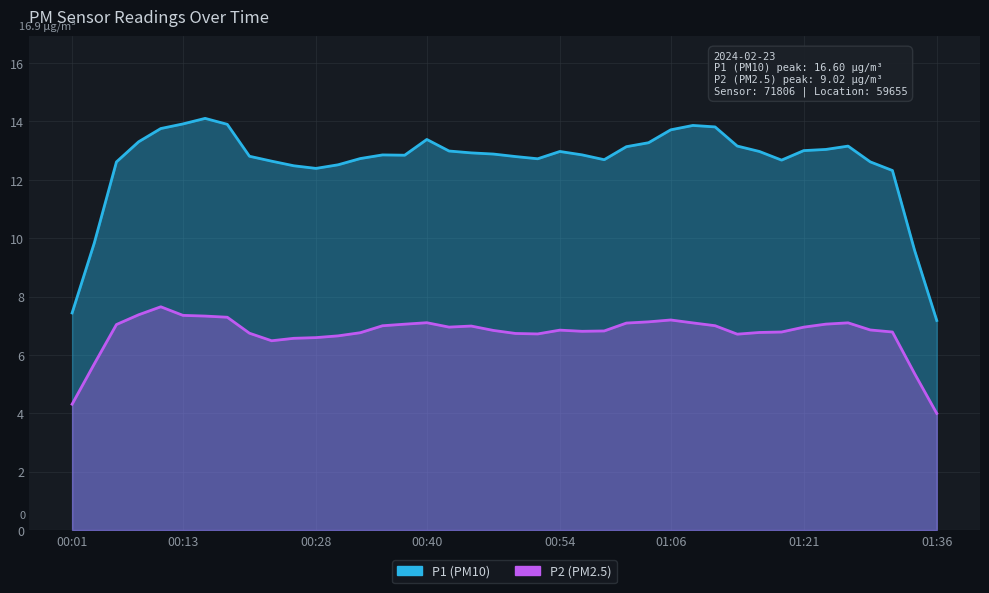

Reading right to left, extract all data points from this chart.

P1: 7.2	9.6	12.3	12.6	13.2	13.0	13.0	12.7	13.0	13.2	13.8	13.9	13.7	13.3	13.1	12.7	12.9	13.0	12.7	12.8	12.9	12.9	13.0	13.4	12.8	12.9	12.7	12.5	12.4	12.5	12.6	12.8	13.9	14.1	13.9	13.8	13.3	12.6	9.8	7.4
P2: 4.0	5.4	6.8	6.9	7.1	7.1	7.0	6.8	6.8	6.7	7.0	7.1	7.2	7.1	7.1	6.8	6.8	6.8	6.7	6.7	6.8	7.0	7.0	7.1	7.1	7.0	6.8	6.7	6.6	6.6	6.5	6.7	7.3	7.3	7.4	7.6	7.4	7.0	5.7	4.3